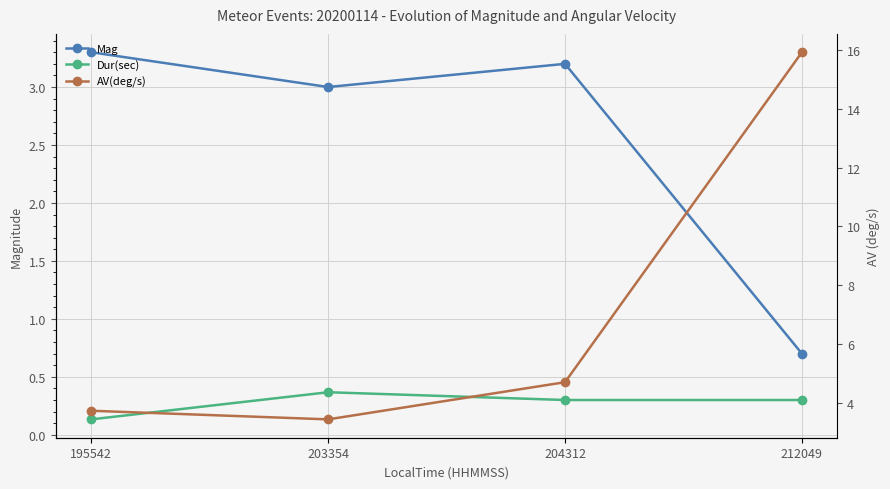

What is the smallest value displayed?

0.1